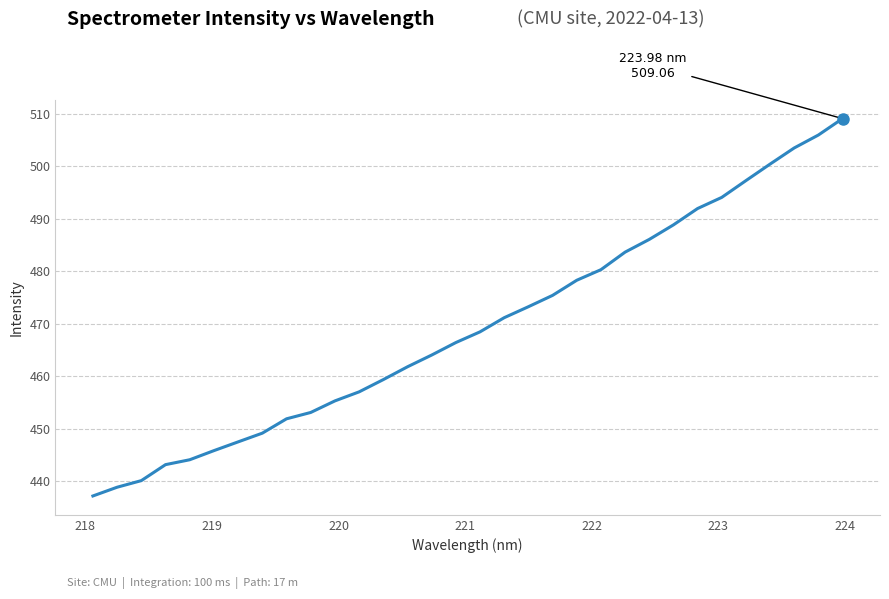

What is the greatest value displayed?

509.1